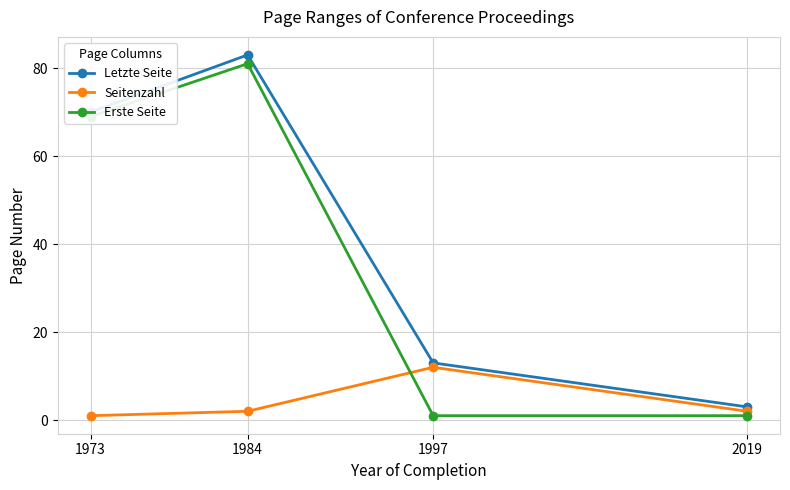

Does the chart display data point markers on the line(s)?

Yes